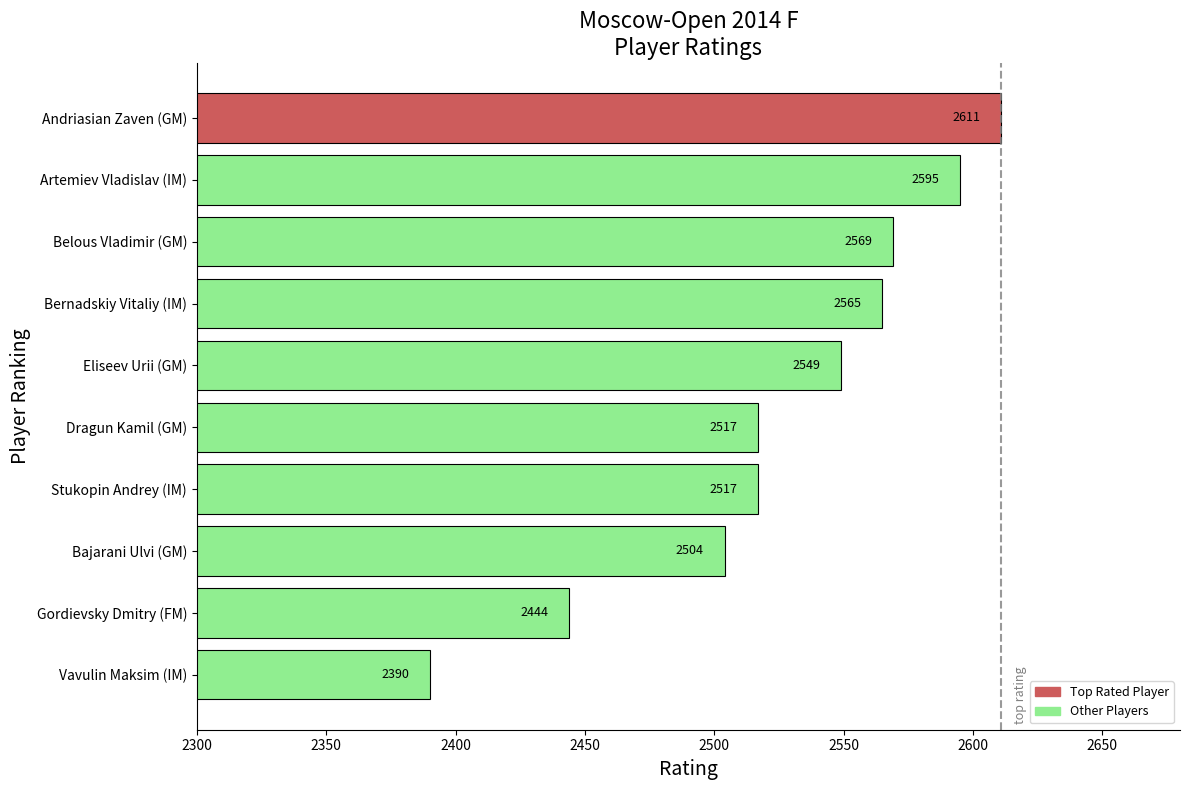

Between Vavulin Maksim (IM) and Gordievsky Dmitry (FM), which is larger?

Gordievsky Dmitry (FM)